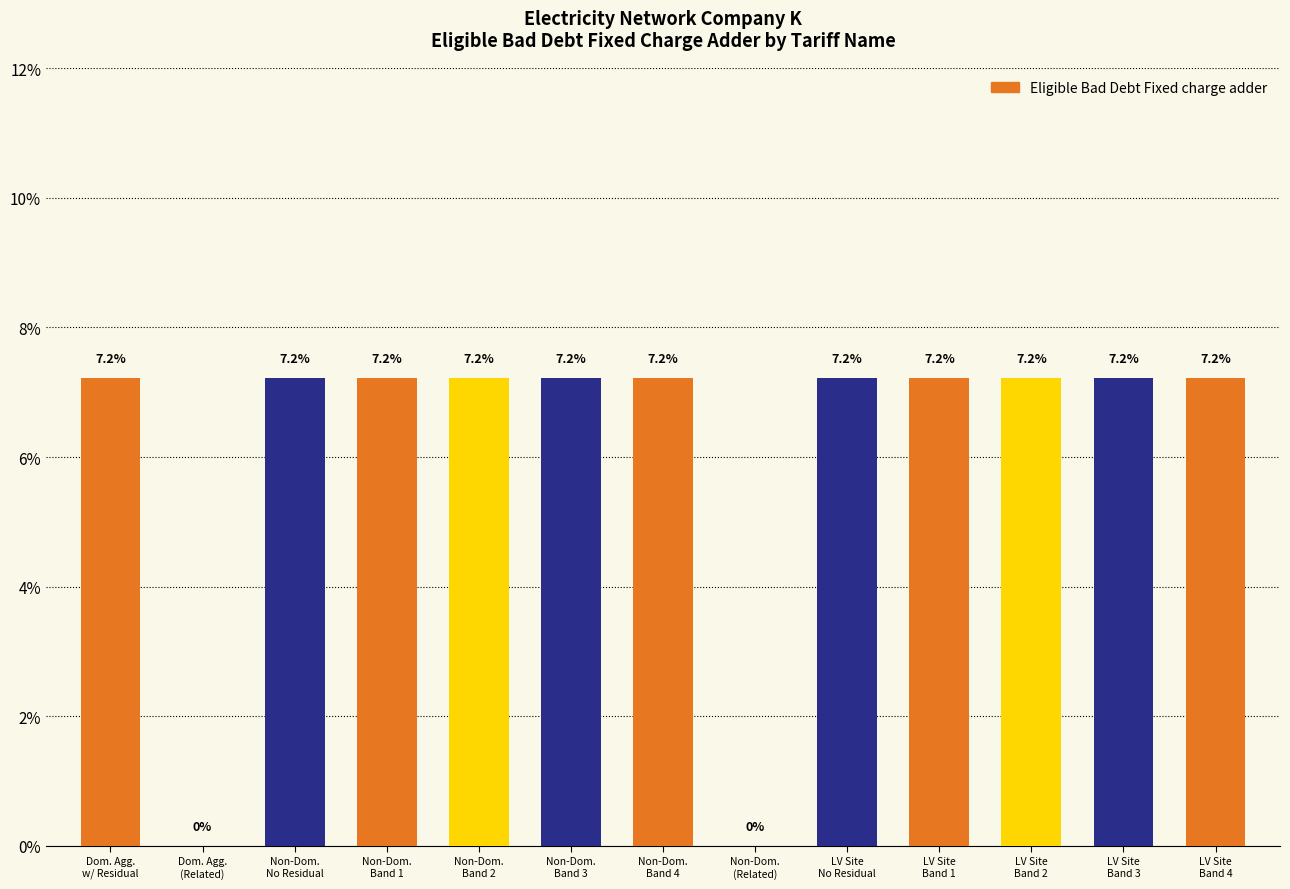

Are the bars horizontal?

No